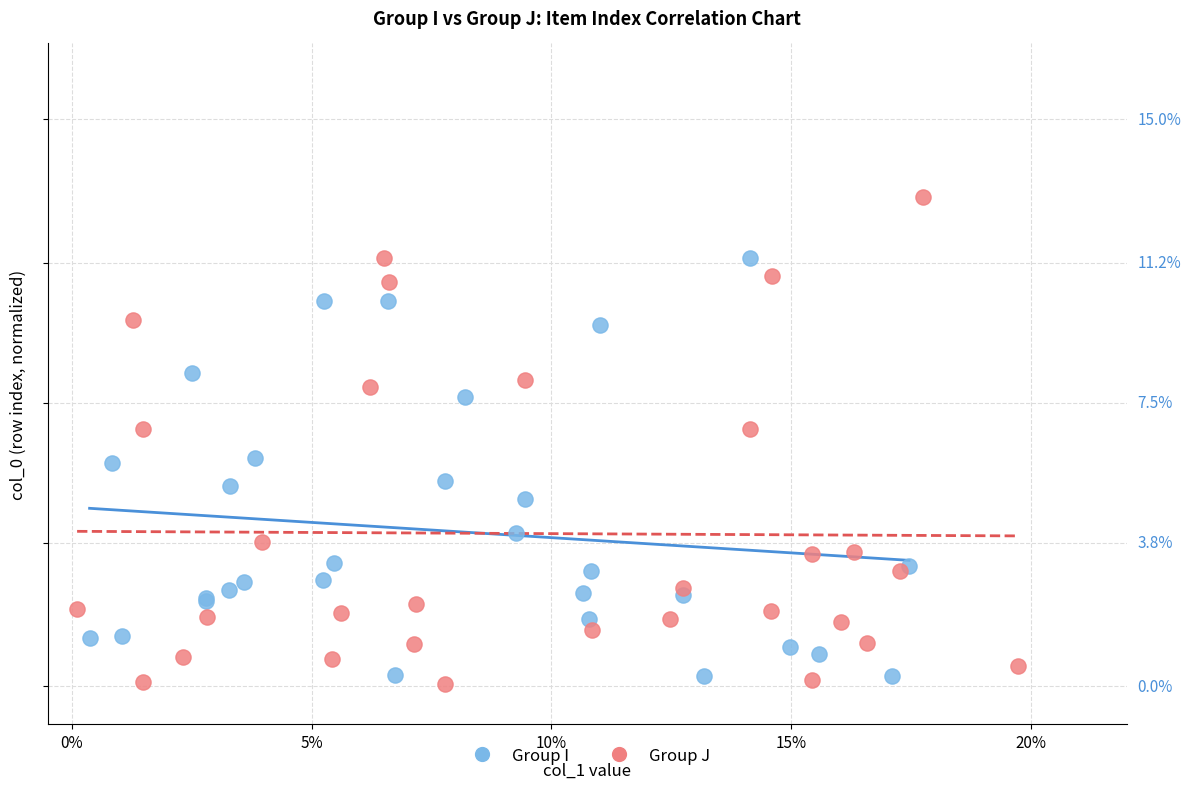

Which series has the largest Y range (max minus min)?

Group J